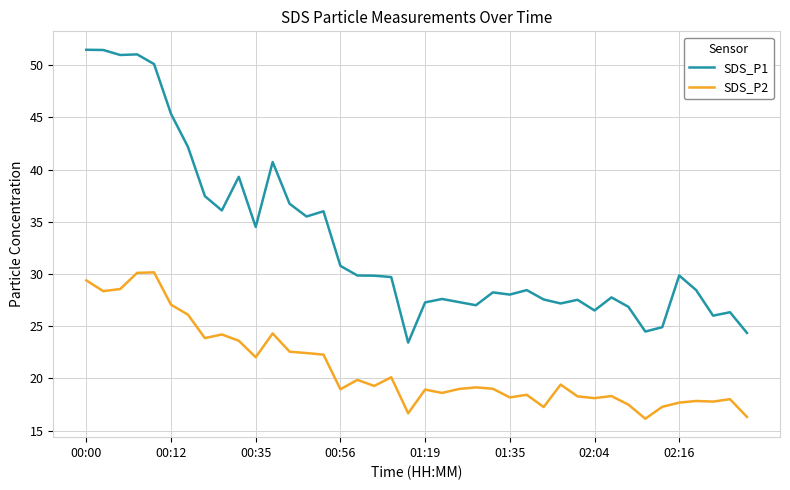

List the series in order of their peak value, highest first.

SDS_P1, SDS_P2